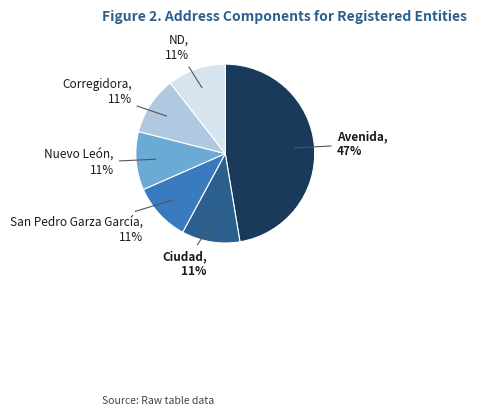

How many segments does this pie chart have?

6